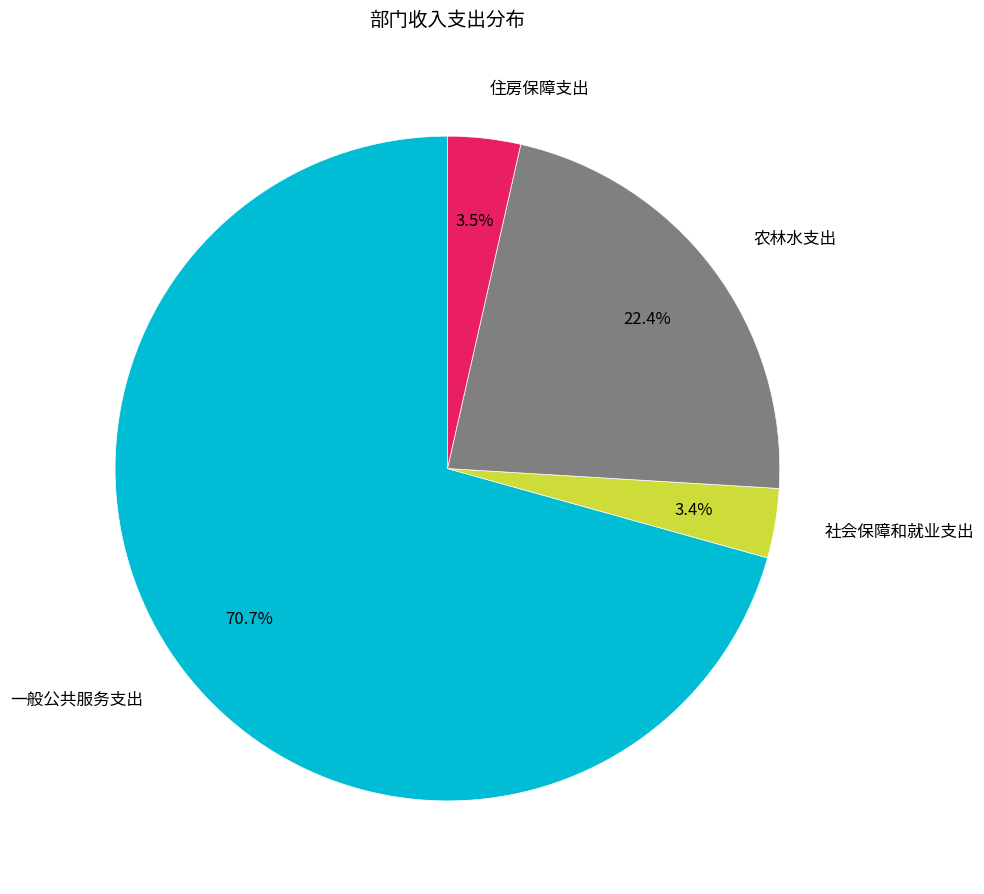

What percentage do 一般公共服务支出 and 农林水支出 together represent?

93.1%